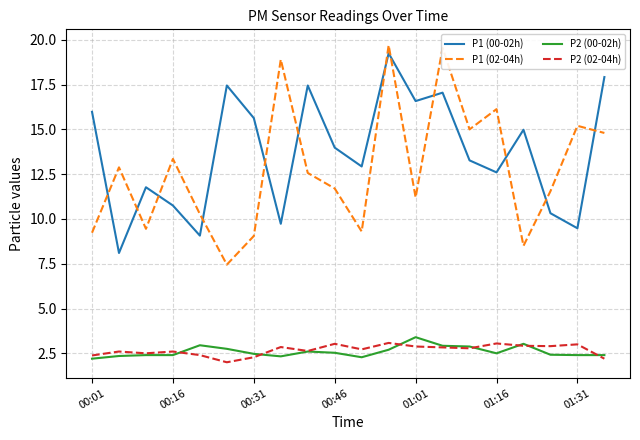

At how many categories does at least one series exceed 10?

20